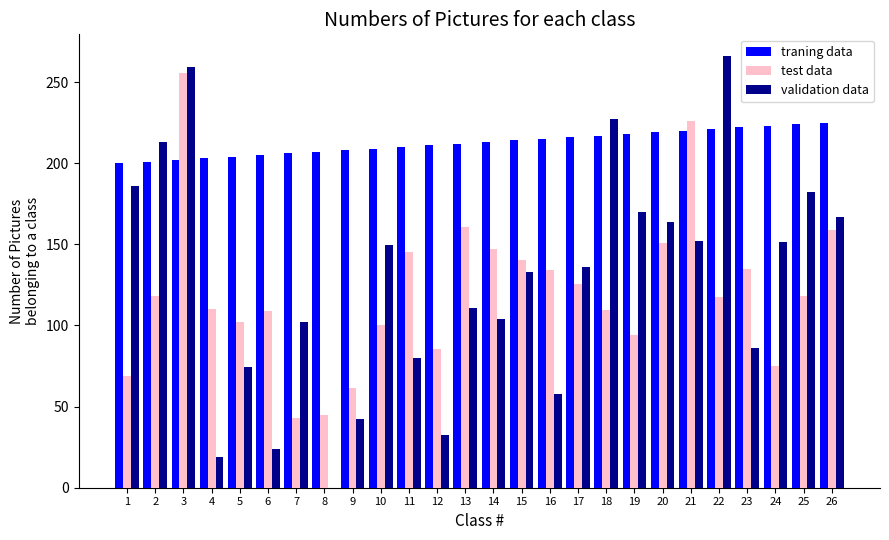

Count the number of categories in the chart.

26